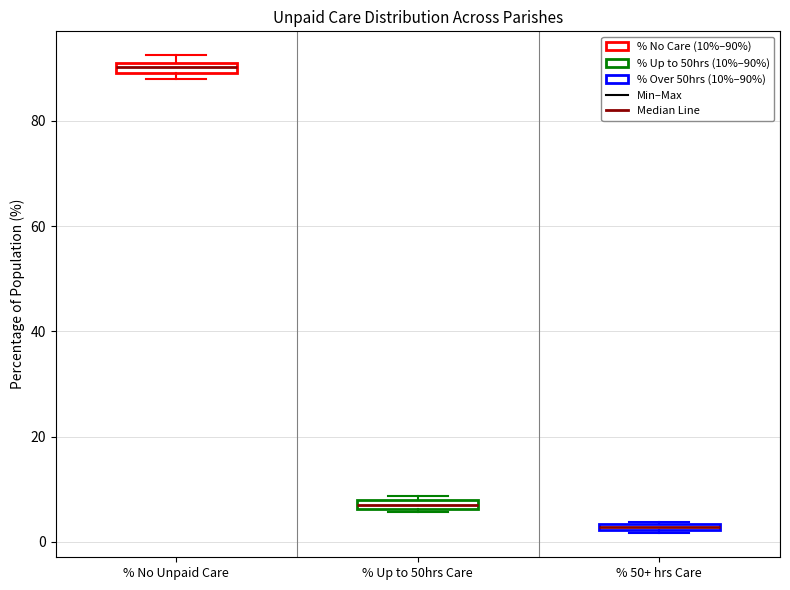

Where is the upper edge of the box for % Up to 50hrs Care on the y-axis? The values are not printed on the chart, so give them approximately, as read against the axis.

8